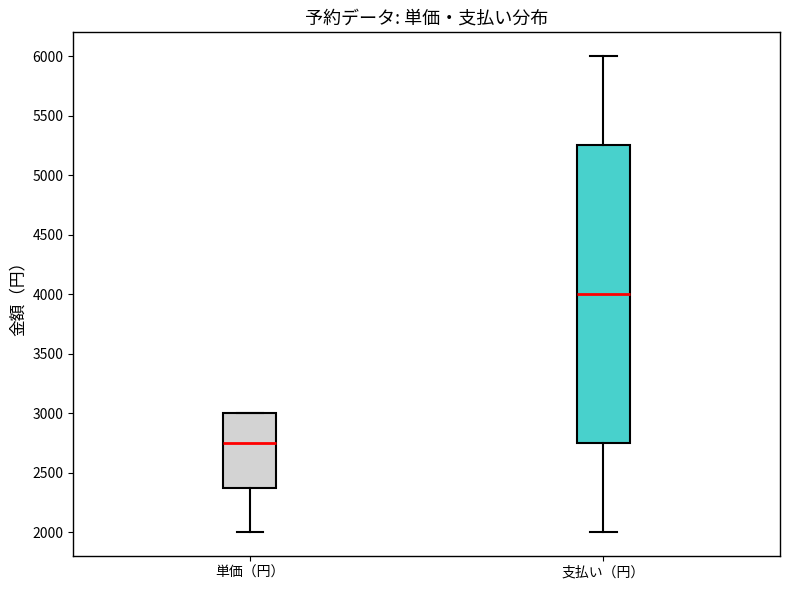

Which box is the tallest, from its lower edge to its upper edge?

支払い（円）